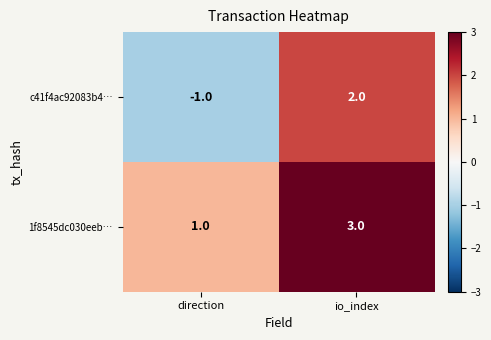

Which series has the widest spread of values?

c41f4ac92083b4…